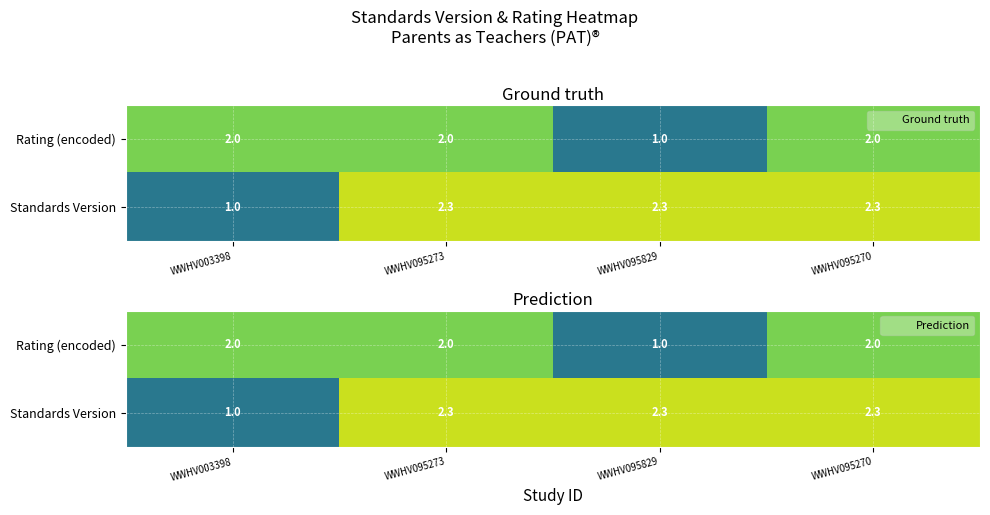

At which category is the sum across all series the highest?

WWHV095273